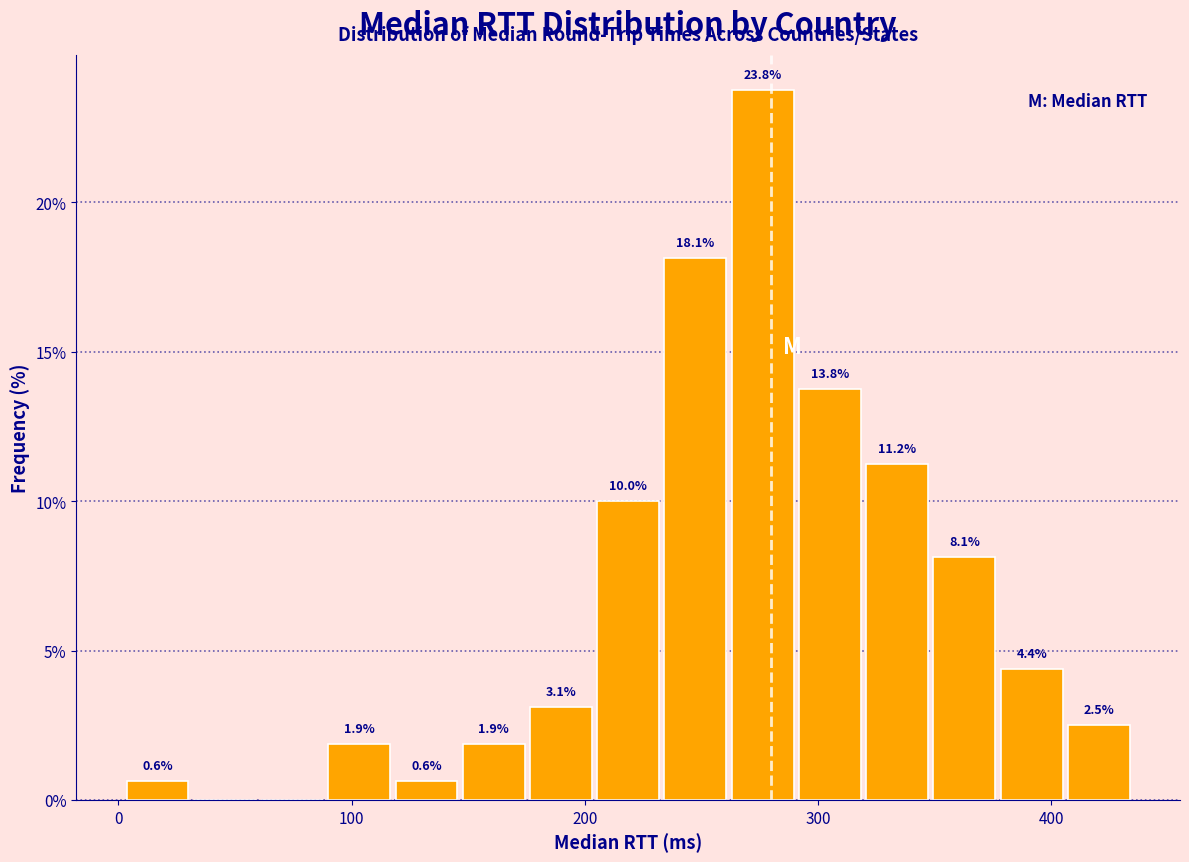

Around what value on the x-axis is the tallest bar? Give the approximate position of its centre, as read against the axis.

280